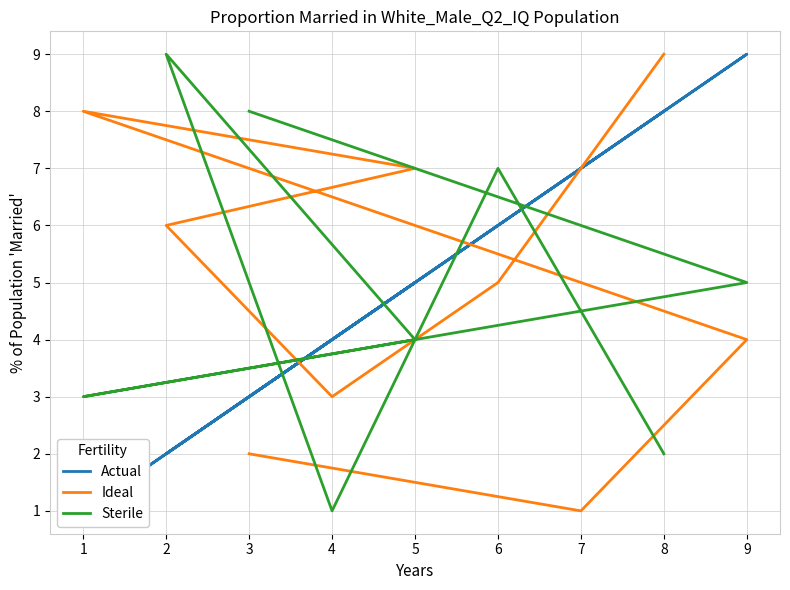

Between 3 and 5, which is larger?

3